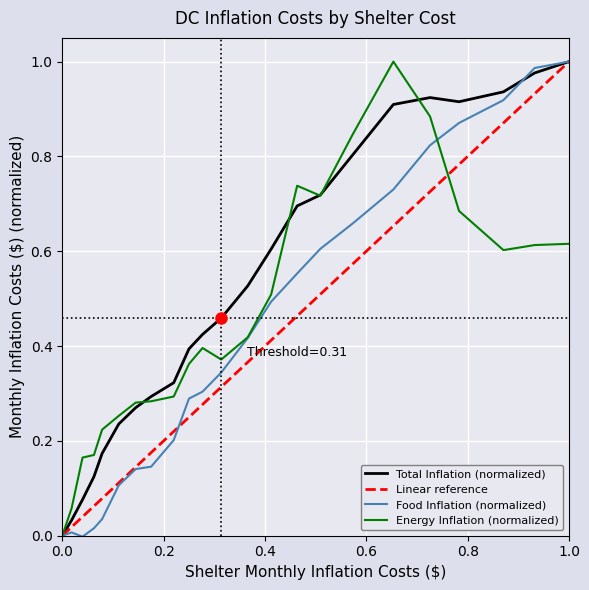

How many times do Energy Monthly Inflation Costs ($) and Shelter Monthly Inflation Costs ($) cross each other?

1